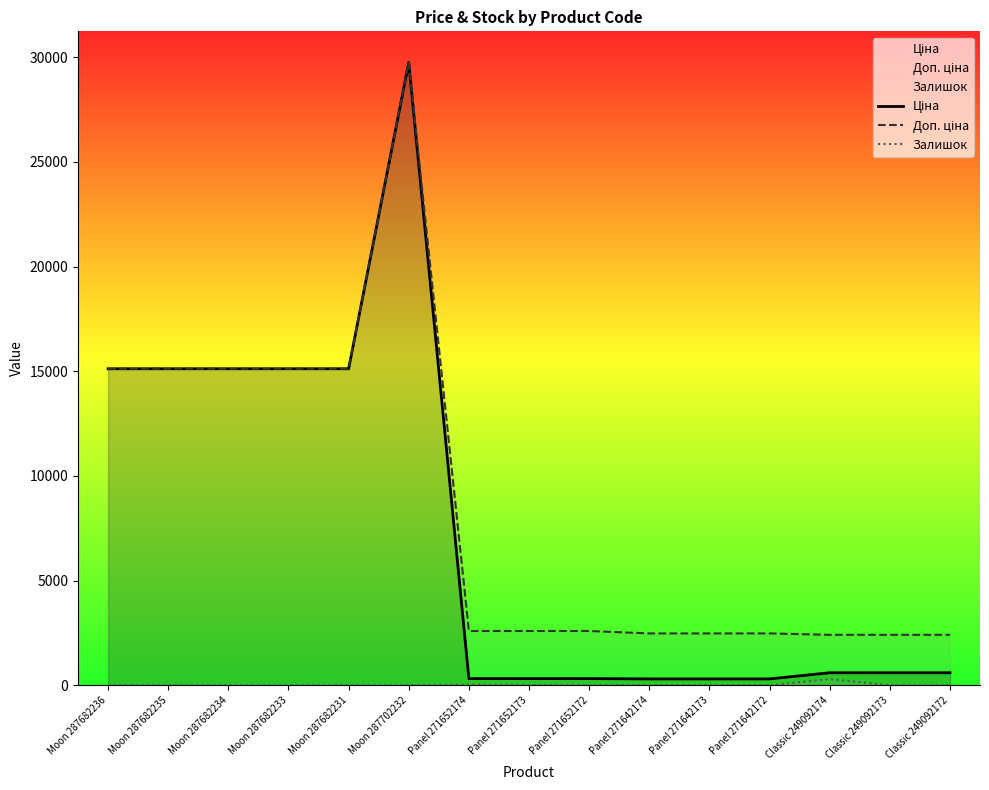

What is the sum of all Ціна values?

109063.6